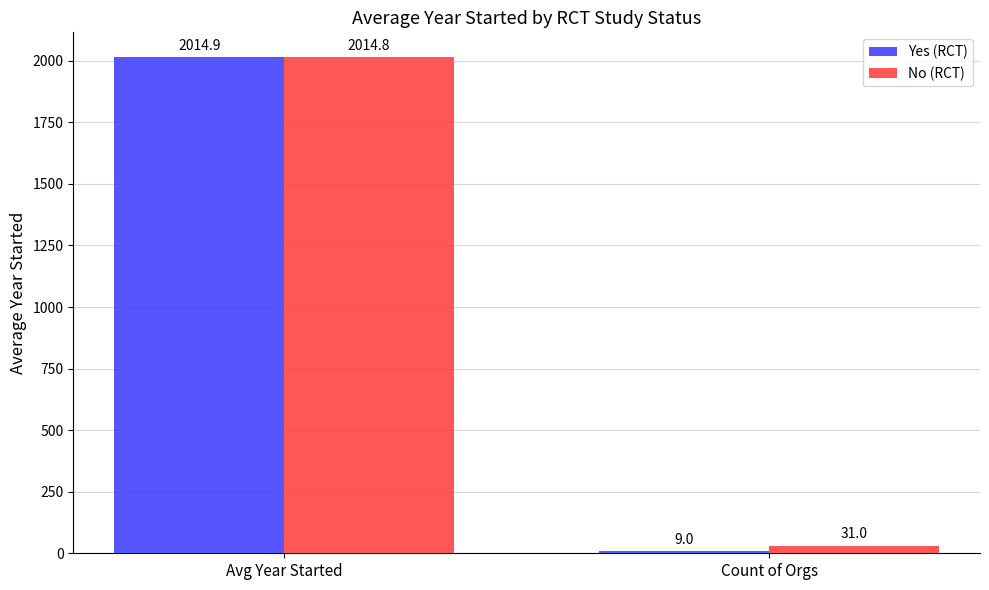

Is it true that Yes (RCT) equals 2014.9 at Avg Year Started?

True